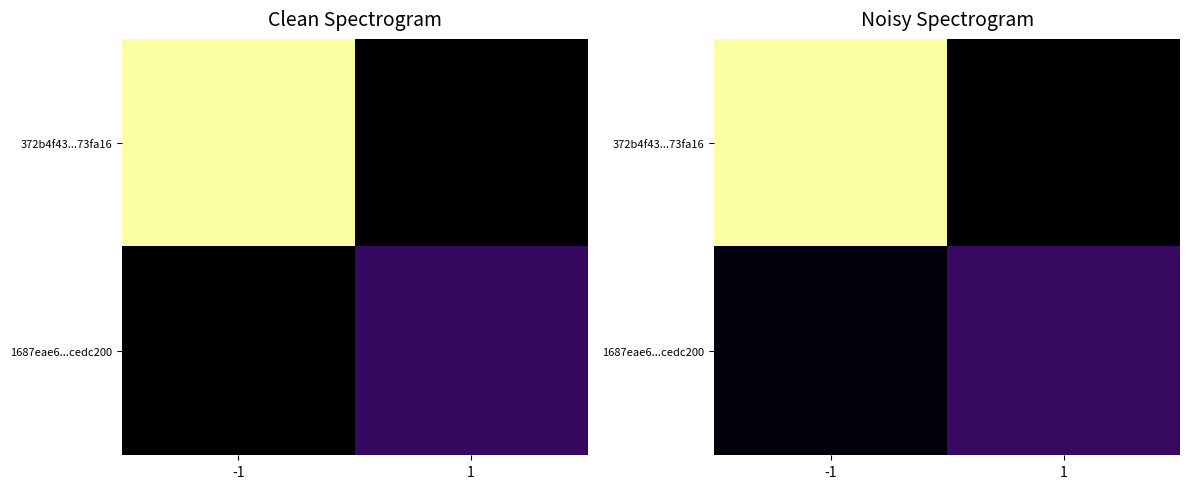

At how many categories does at least one series exceed 73?

1